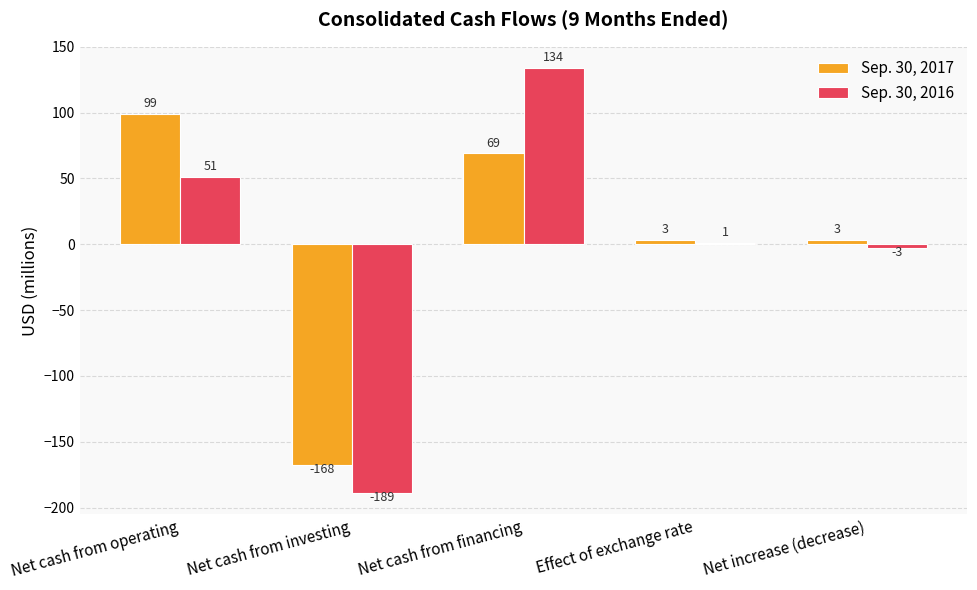

Is the value of Sep. 30, 2016 at Net cash from operating greater than the value of Sep. 30, 2017 at Net cash from investing?

Yes